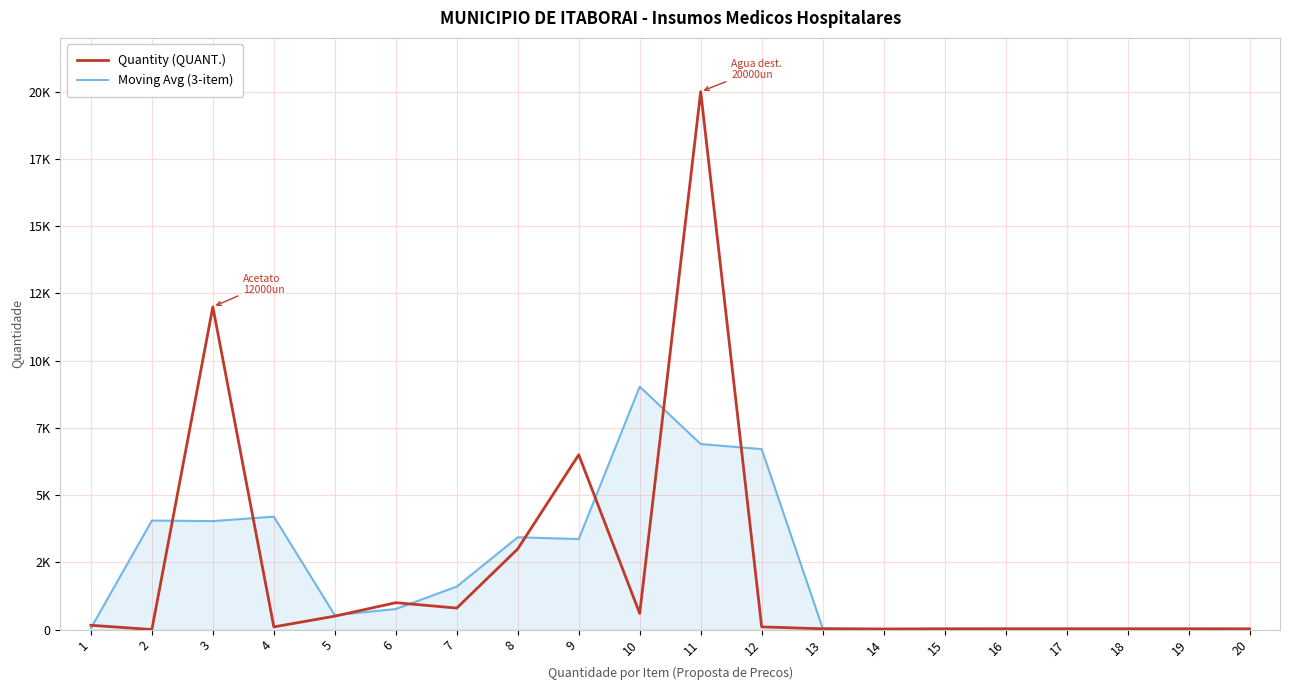

At which label does Moving Avg (3-item) first exceed 766?

2